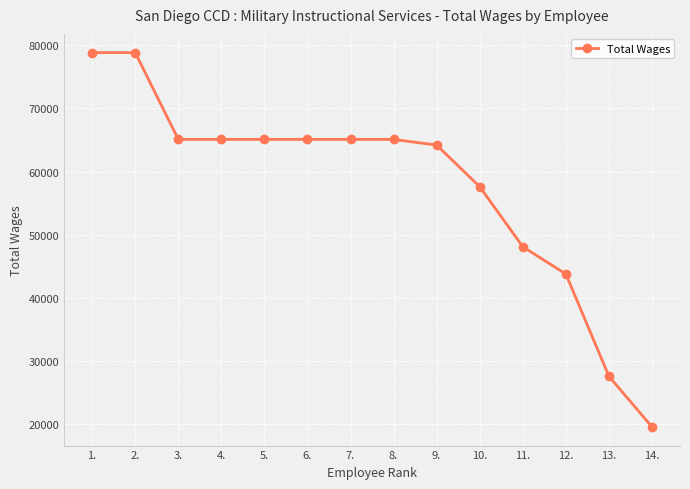

What is the difference between the values at 11. and 9.?

16105